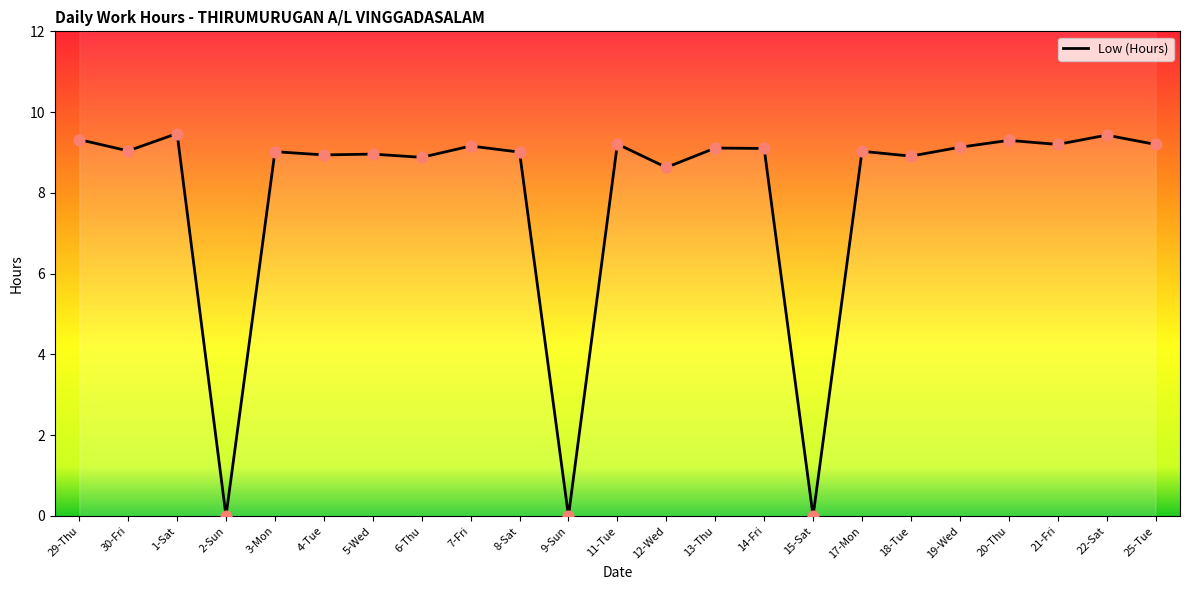

What is the change in value from 5-Wed to 22-Sat?

+0.5